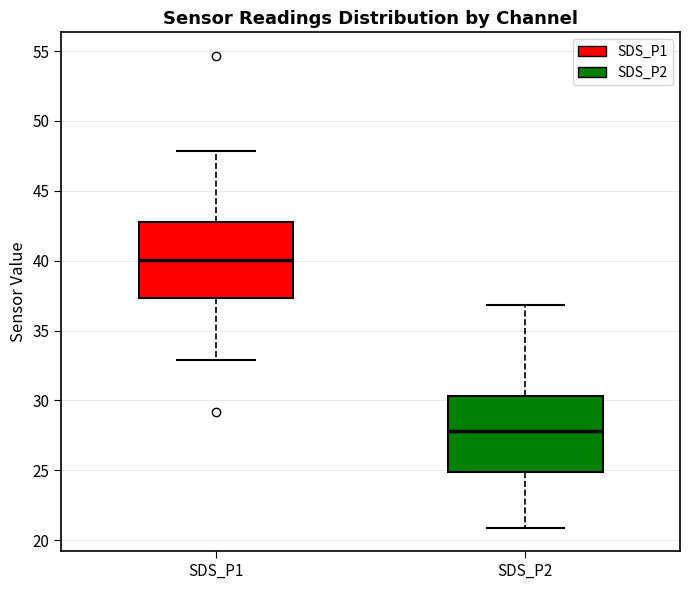

Reading left to right, read every box against the y-axis: the position of its median line, the range the box covers, and the ends of its whiskers. The values are not printed on the chart, so give them approximately, as read against the axis.

SDS_P1: median 40.0, box 37.5 to 42.5, whiskers 33.0 to 48.0
SDS_P2: median 28.0, box 25.0 to 30.5, whiskers 21.0 to 37.0